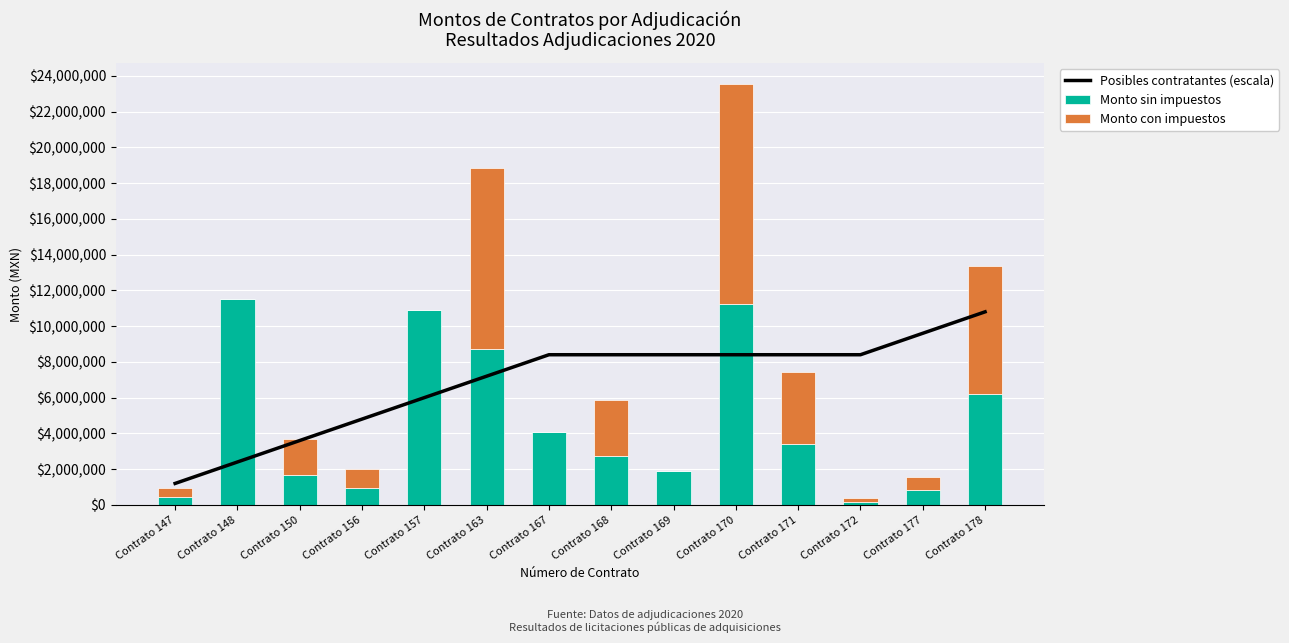

What is the total value across all series at Contrato 177?

11156378.1